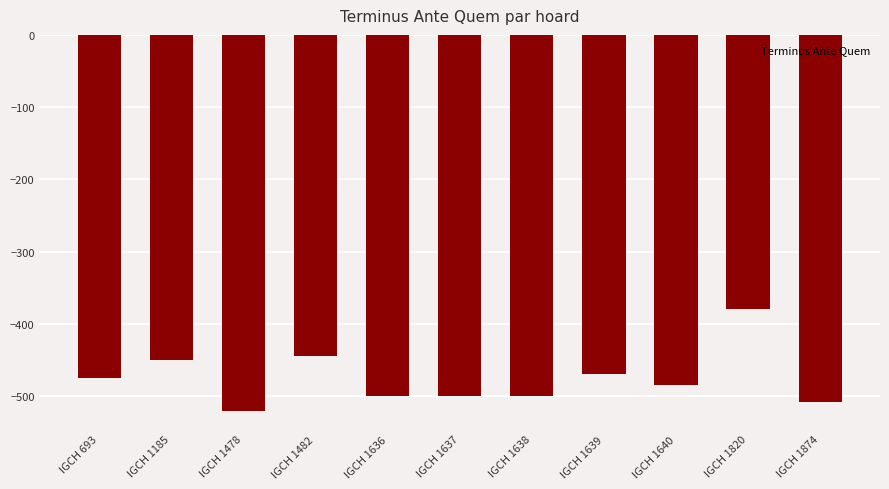

How many bars are there in total?

11